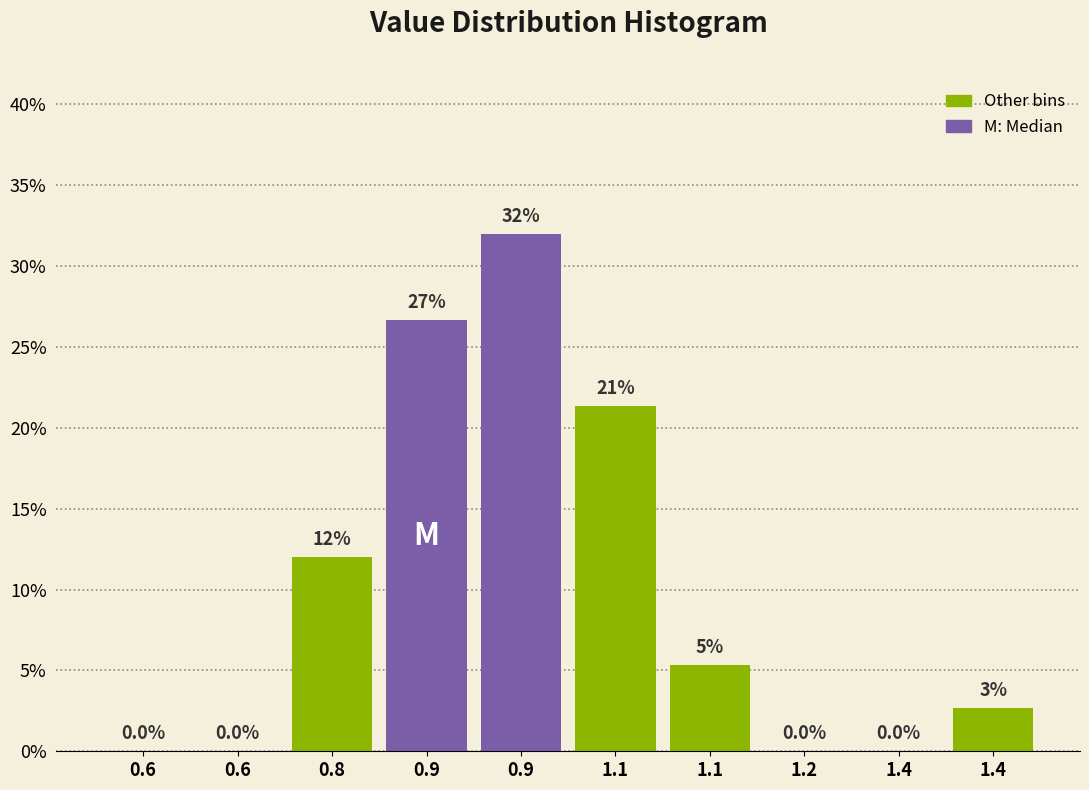

Are the bars horizontal?

No